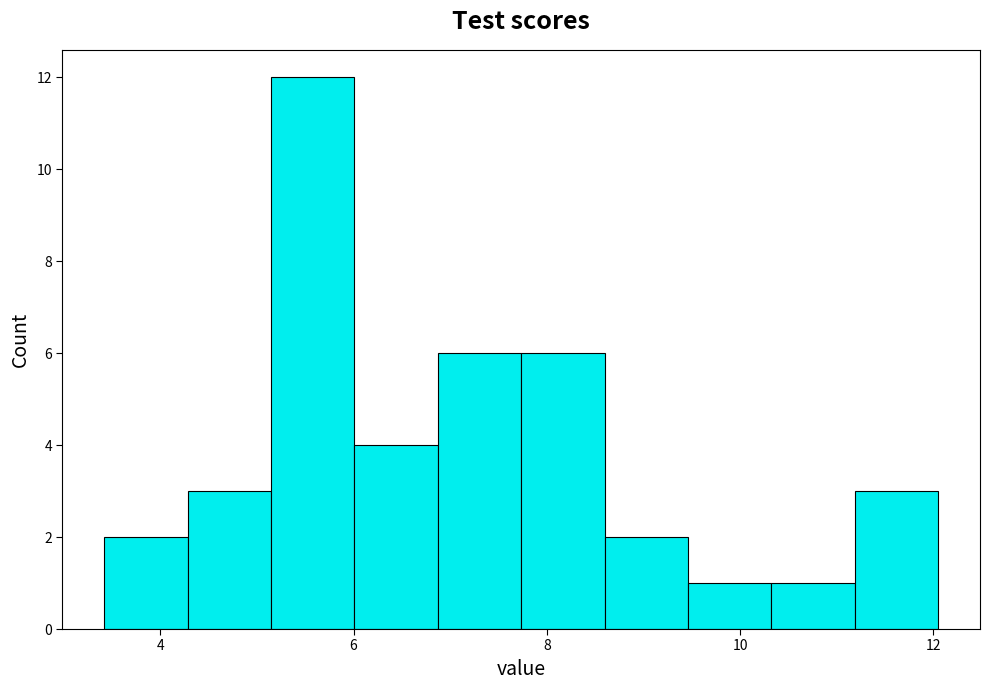

How tall is the bar that spans 9.4 to 10.4 on the x-axis? Neither the bar edges nor the heights are printed on the chart, so give them approximately, as read against the axes.

1